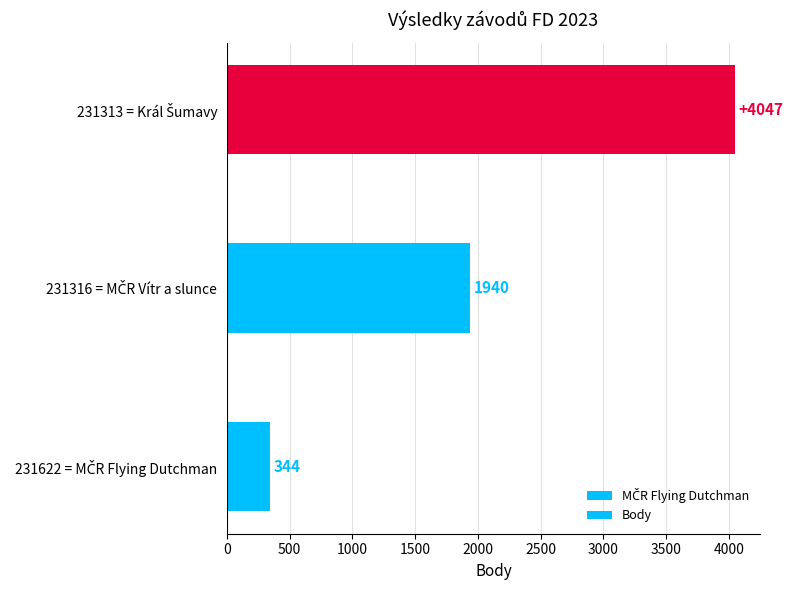

What is the average value?

2110